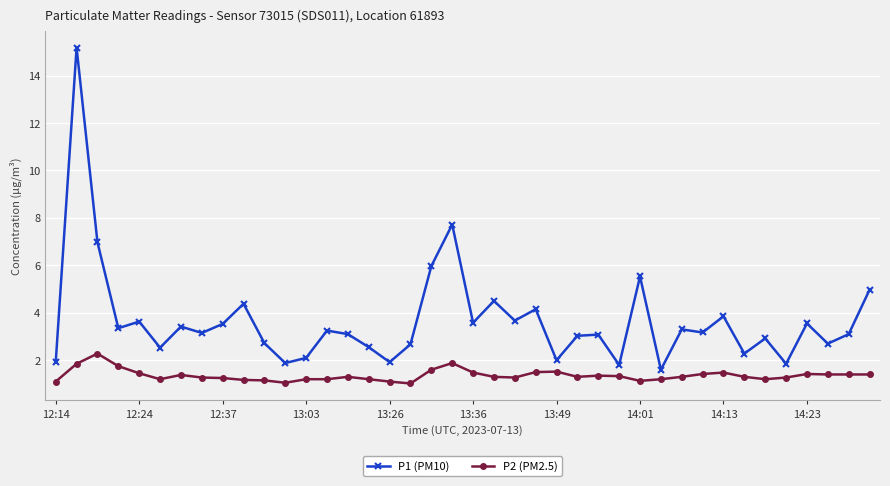

True or false: P2 (PM2.5) and P1 (PM10) intersect in this chart.

False